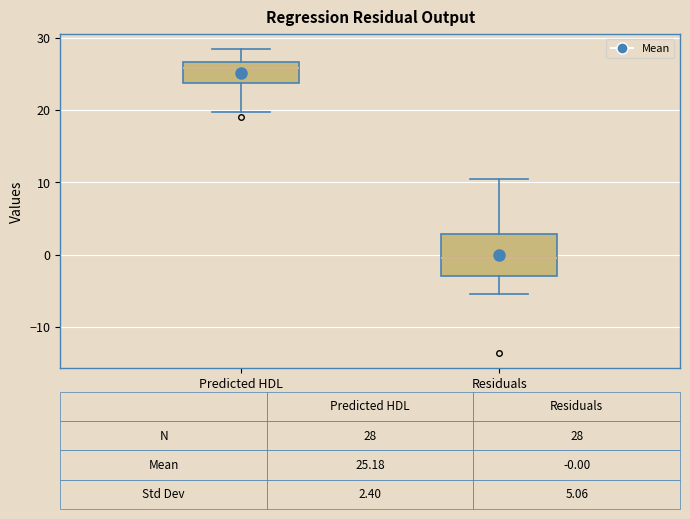

Comparing the boxes themselves (not the whiskers), which one is the tallest?

Residuals